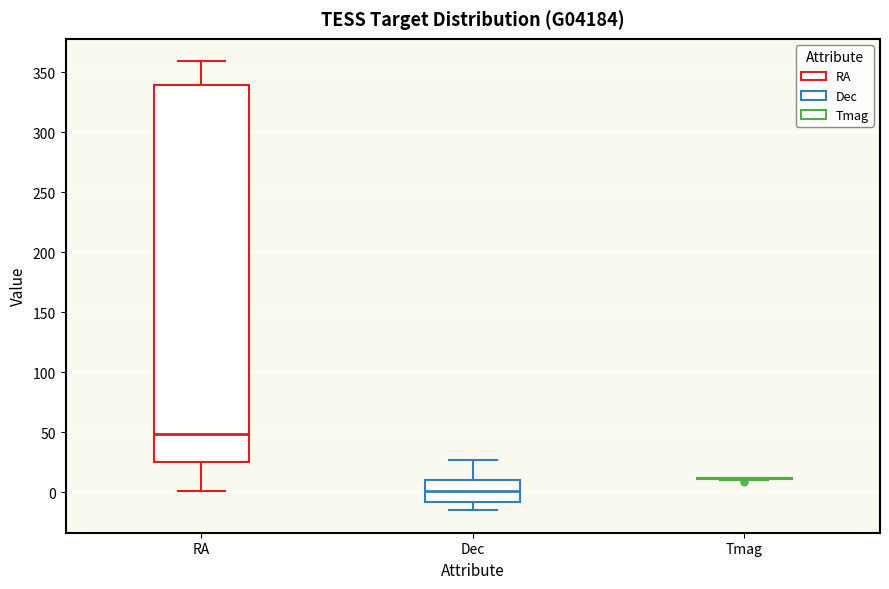

Reading left to right, transcribe this box plot: for each box, give where its median line is, the range the box spans, and where its two whiskers end, as read against the y-axis. The values are not printed on the chart, so give them approximately, as read against the axis.

RA: median 50, box 25 to 340, whiskers 0 to 360
Dec: median 0, box -10 to 10, whiskers -15 to 25
Tmag: box collapsed to a line at 10, whiskers 10 to 10